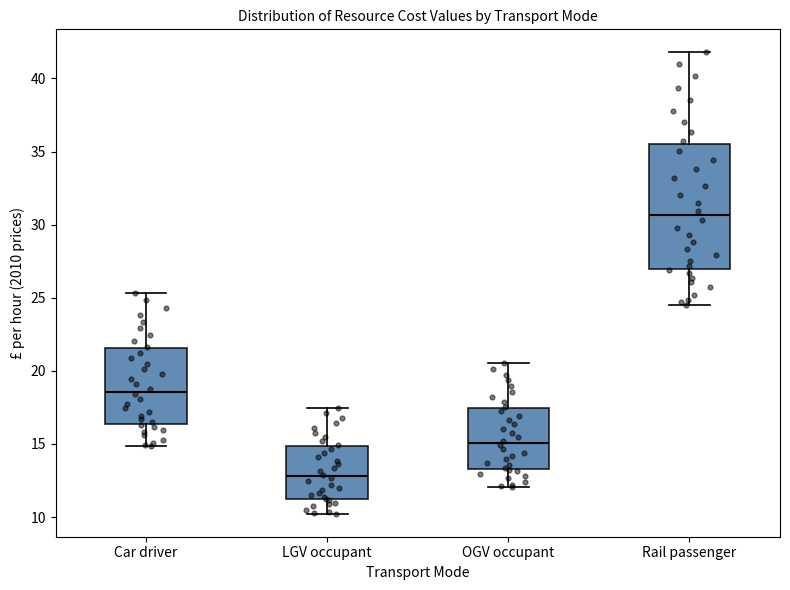

Where is the lower edge of the box for OGV occupant on the y-axis? The values are not printed on the chart, so give them approximately, as read against the axis.

13.5